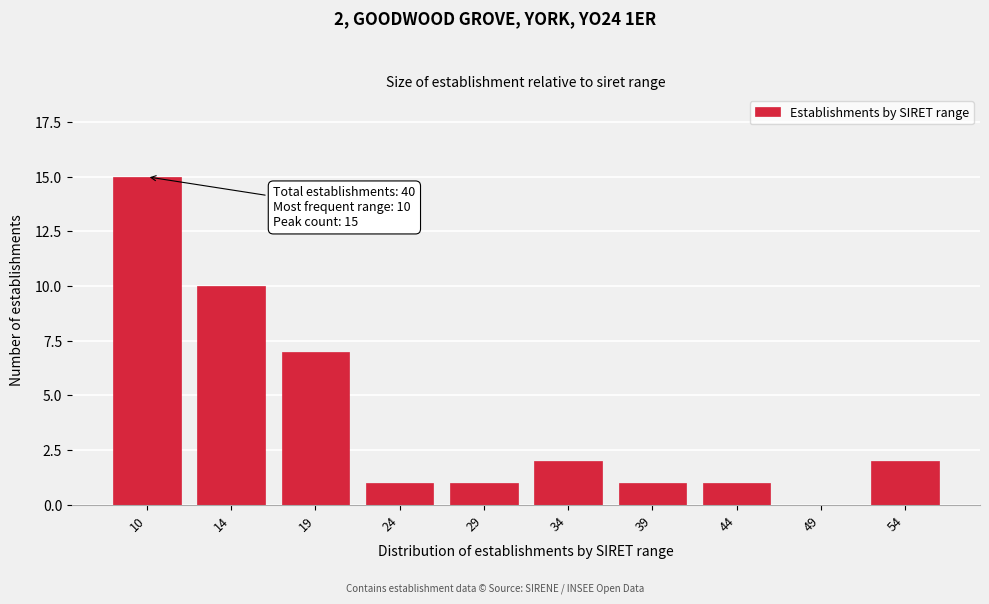

Reading left to right, what are all the values shown in this chart?

10=15	14=10	19=7	24=1	29=1	34=2	39=1	44=1	49=0	54=2